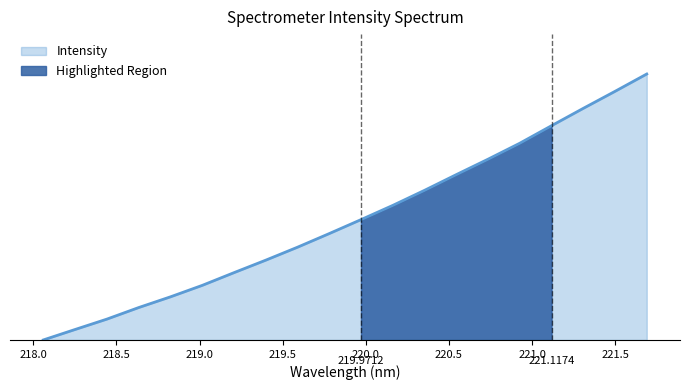

The chart shows a value of 0.6 at 221.4993. True or false?

False